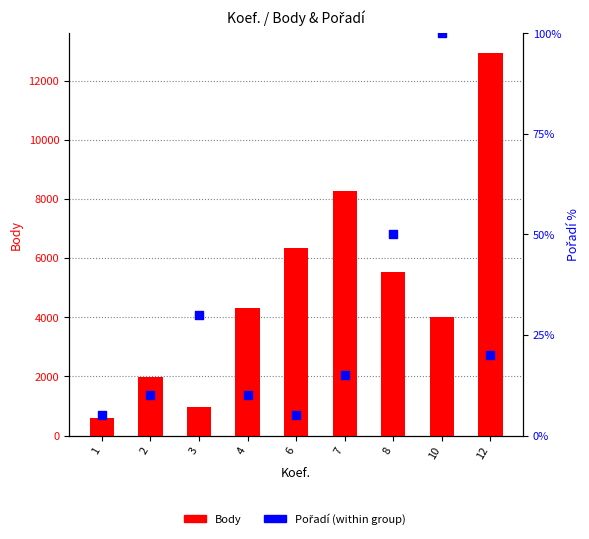

Which series reaches the minimum Y coordinate?

Pořadí (percentile)